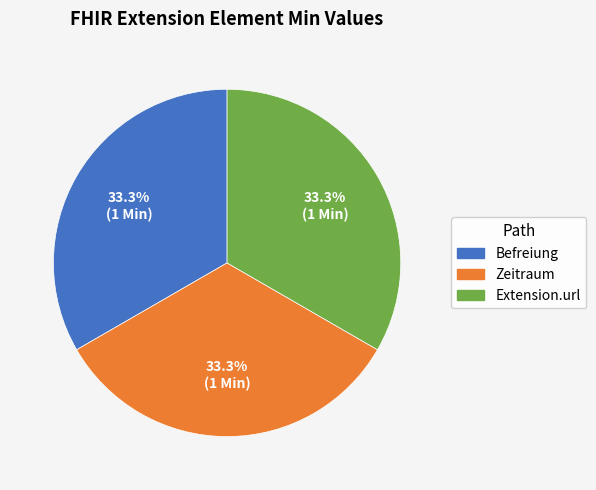

Does any single category account for the majority?

No